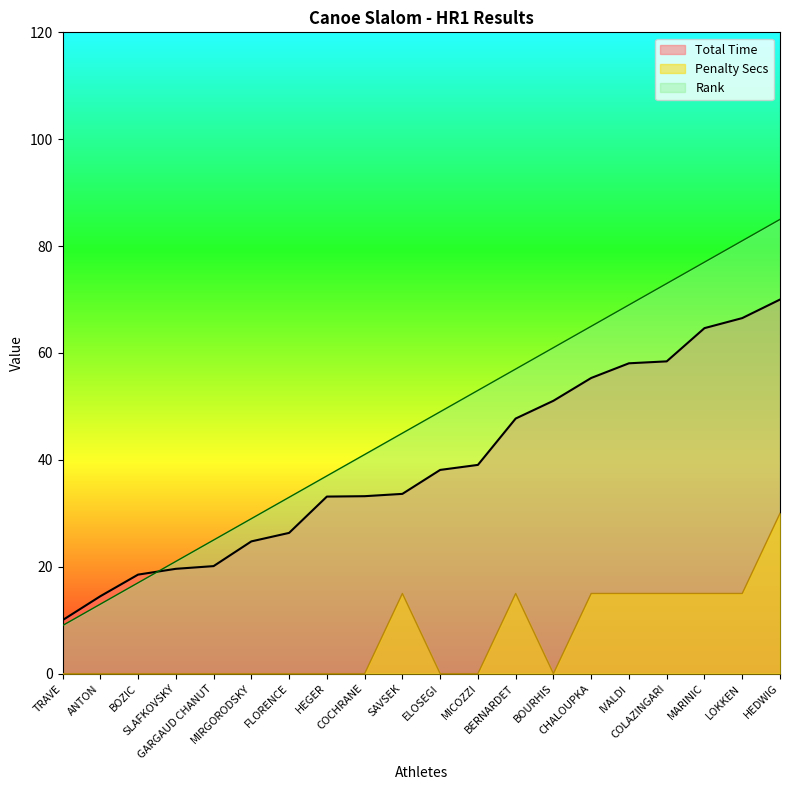

True or false: Rank has more than 1 interior local peaks.

False